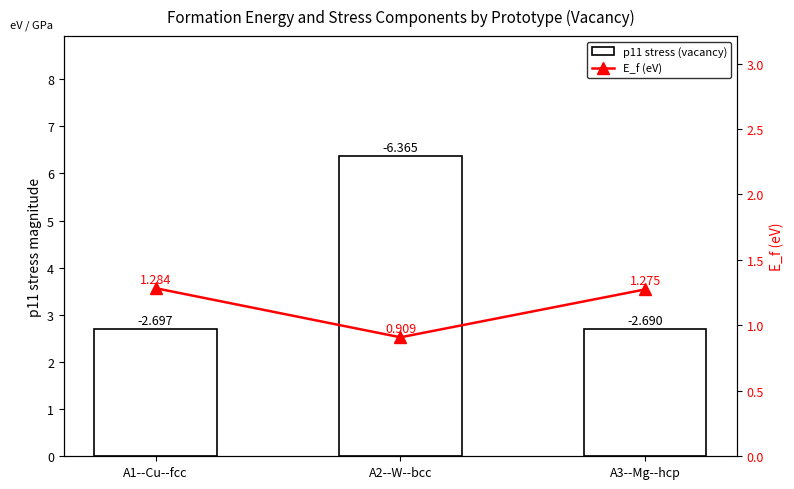

Which series has the largest total across all categories?

p11 stress (vacancy)